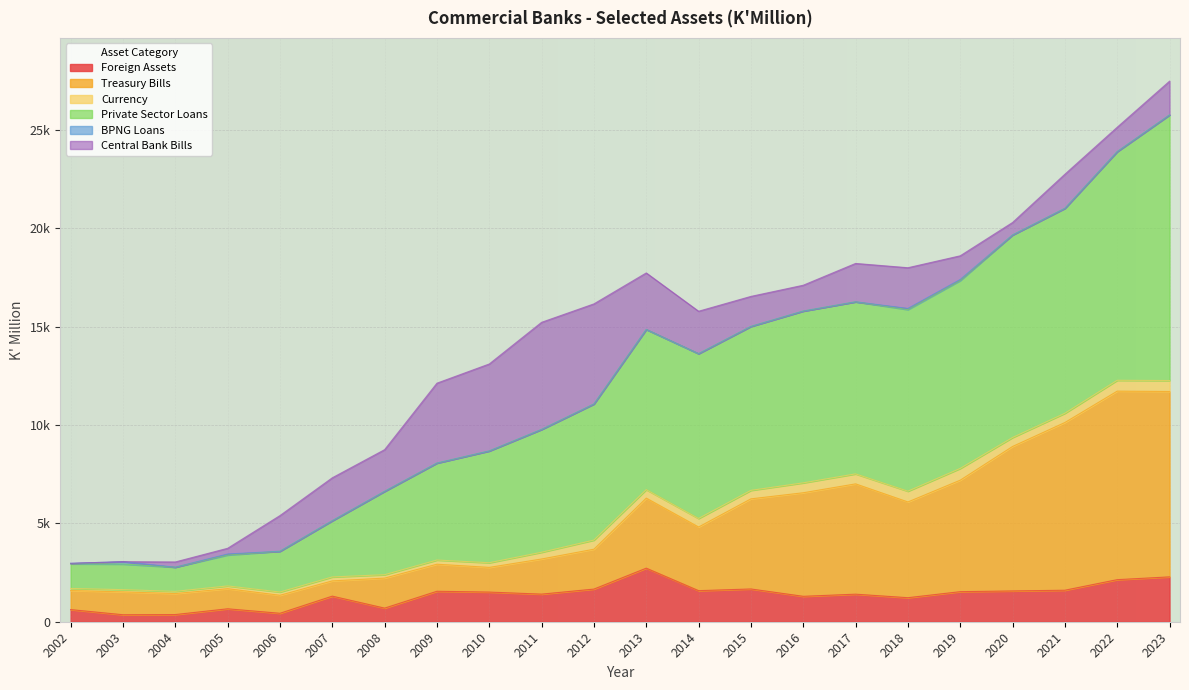

The value of Foreign Assets at 2021 is 2420.3. True or false?

False